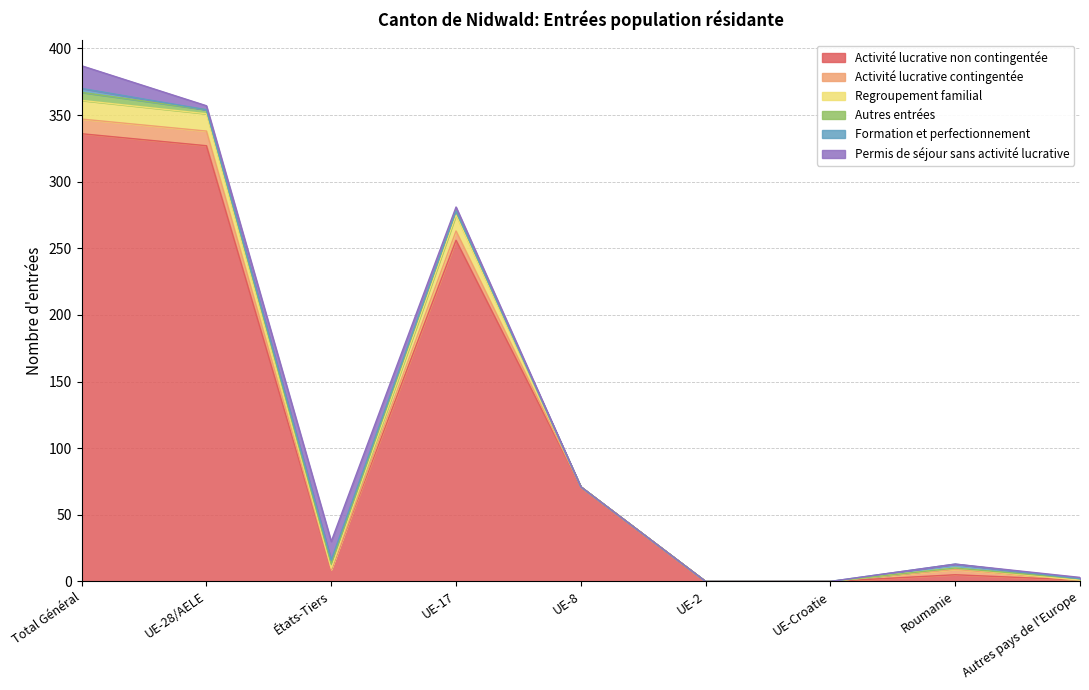

True or false: Formation et perfectionnement has a value of 3 at Total Général.

True